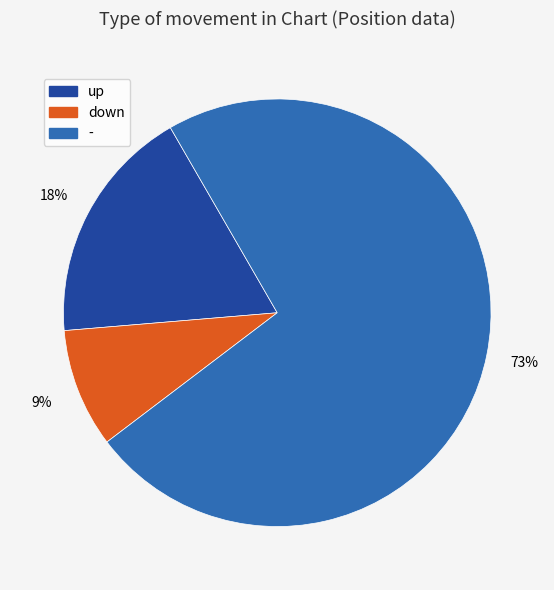

Does any single category account for the majority?

Yes